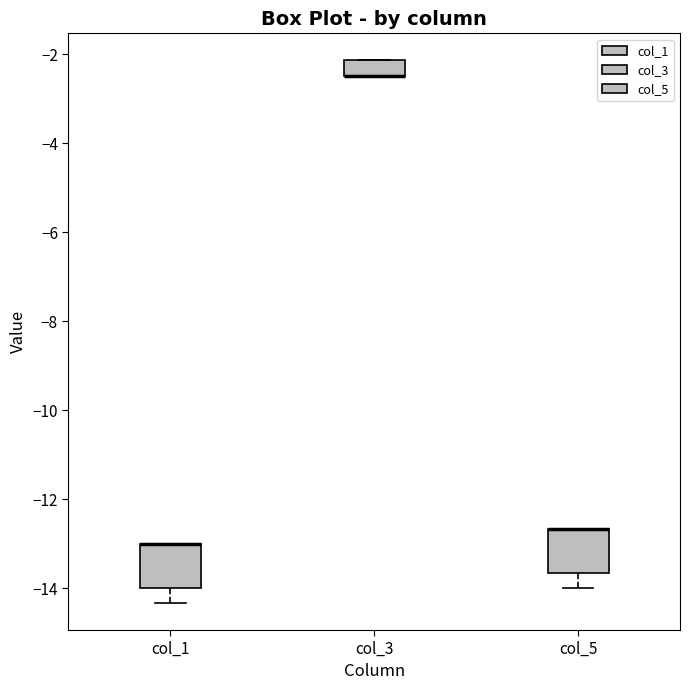

Reading left to right, read every box against the y-axis: the position of its median line, the range the box covers, and the ends of its whiskers. The values are not printed on the chart, so give them approximately, as read against the axis.

col_1: median -13.0 (drawn on the box's upper edge), box -14.0 to -13.0, whiskers -14.4 to -13.0
col_3: median -2.4 (drawn on the box's lower edge), box -2.4 to -2.2, whiskers -2.4 to -2.2
col_5: median -12.6 (drawn on the box's upper edge), box -13.6 to -12.6, whiskers -14.0 to -12.6